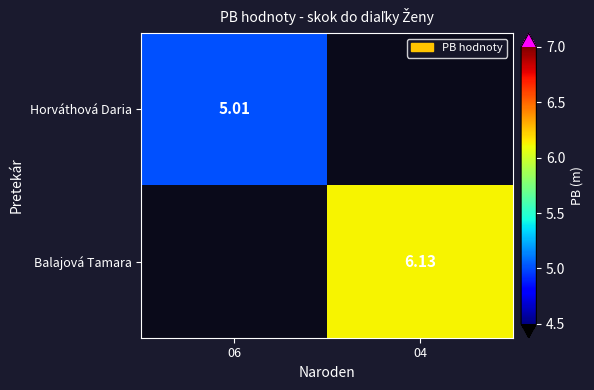

Is the value of Balajová Tamara at 04 greater than the value of Horváthová Daria at 06?

Yes